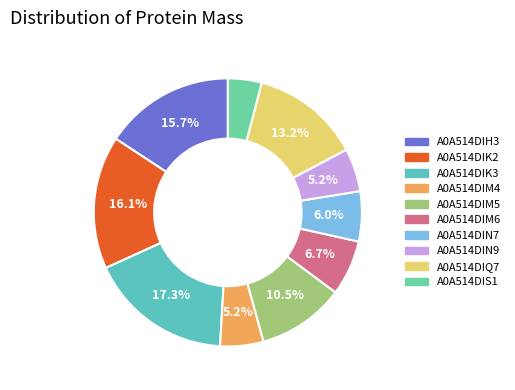

How many slices are in this pie chart?

10